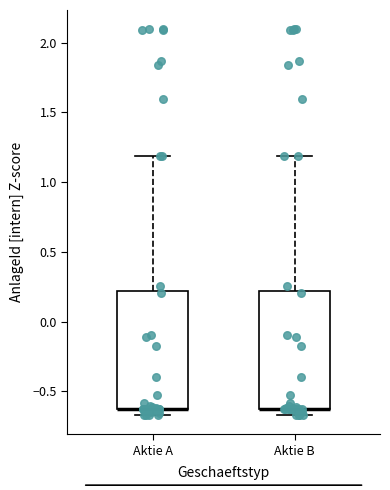

Where is the lower edge of the box for Aktie B on the y-axis? The values are not printed on the chart, so give them approximately, as read against the axis.

-0.65